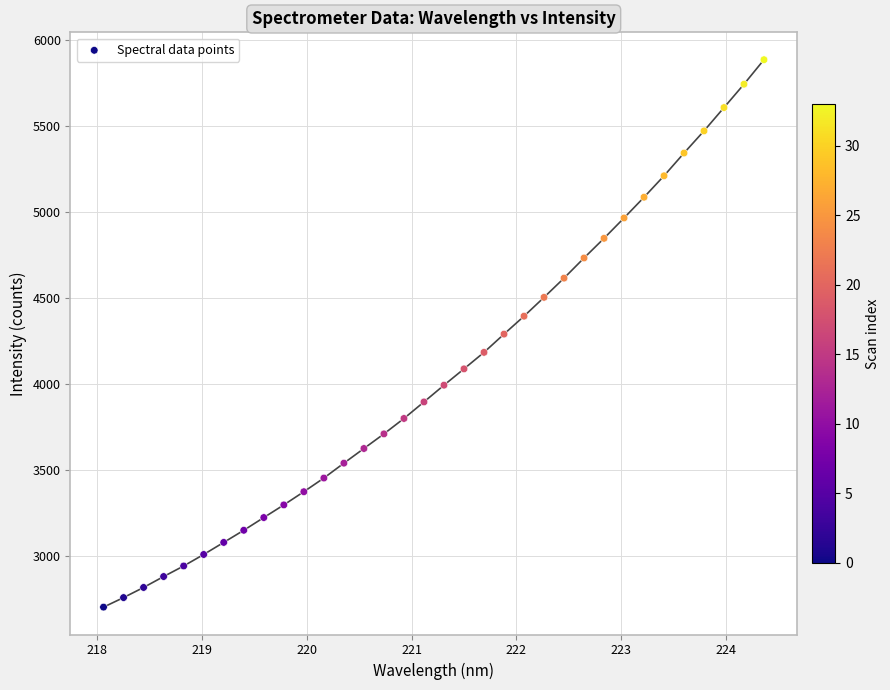

What is the range of X values (max minus min)?

6.3